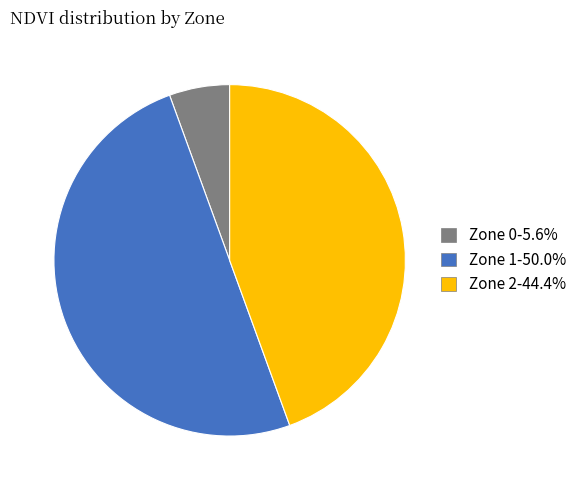

Between Zone 0 and Zone 1, which is larger?

Zone 1